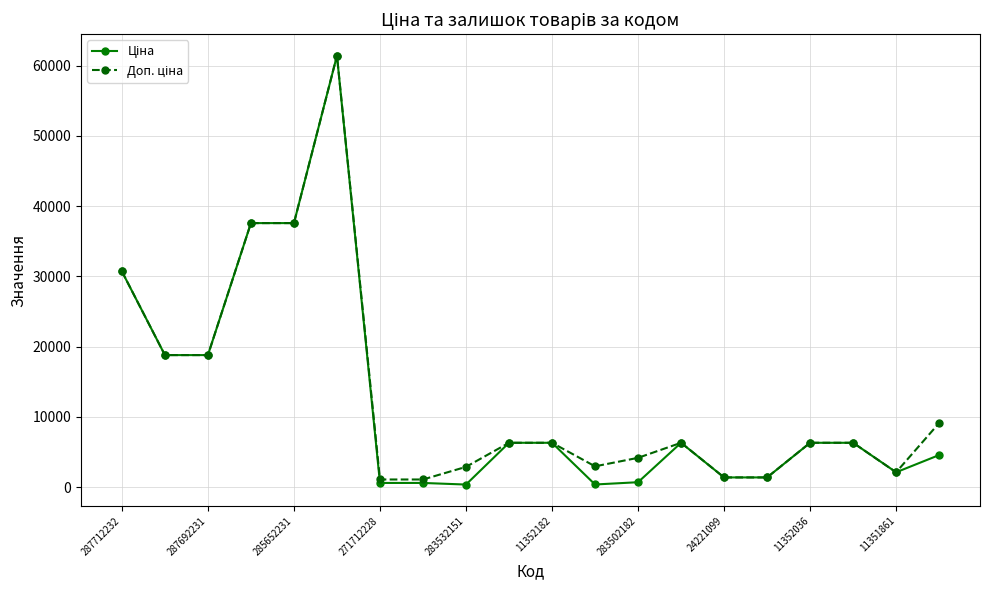

What is the greatest value displayed?

61434.3